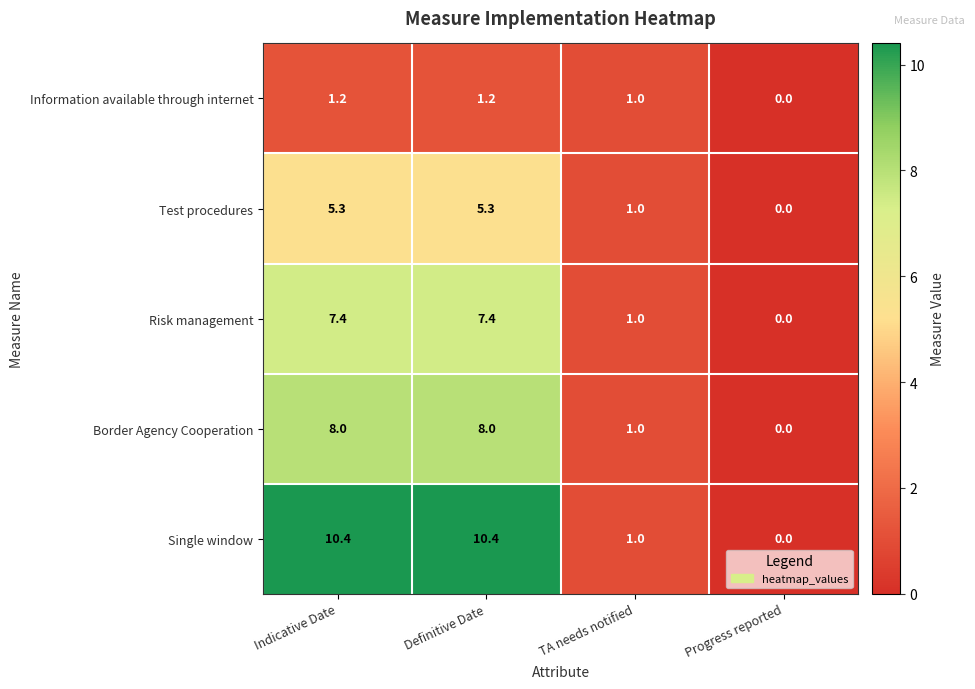

How many distinct data groups are displayed?

5